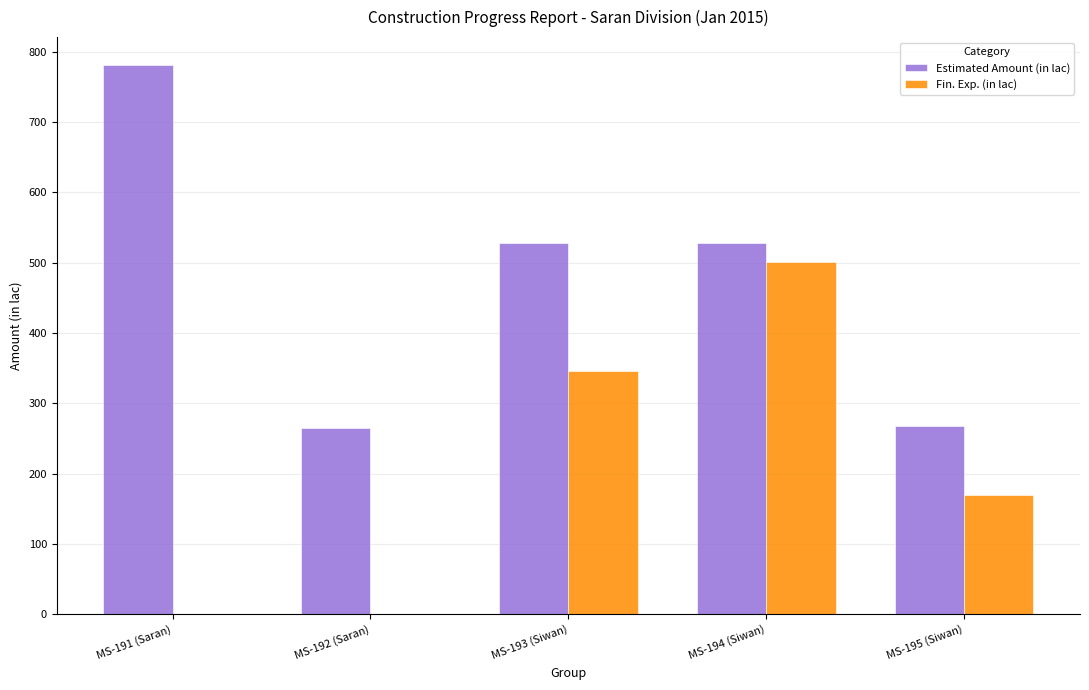

Which series has the widest spread of values?

Estimated Amount (in lac)